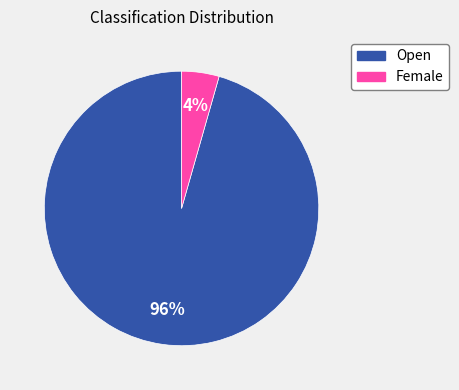

How many segments does this pie chart have?

2